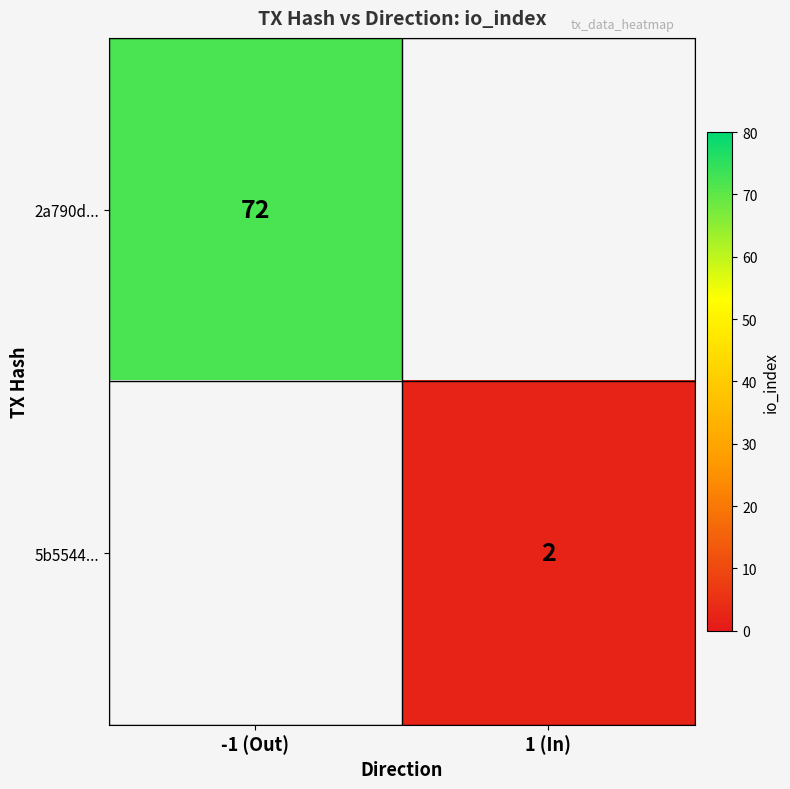

The value of 2a790d... at -1 (Out) is 72. True or false?

True